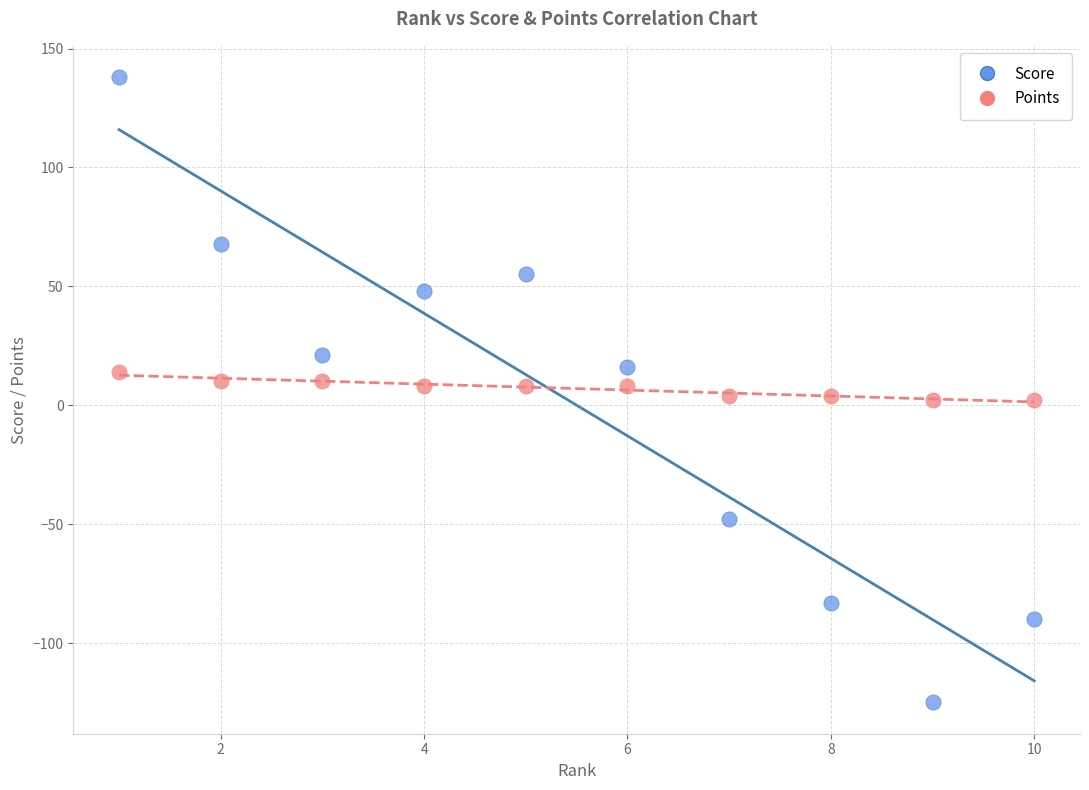

Across all data points, what is the range of Y values (max minus min)?

263